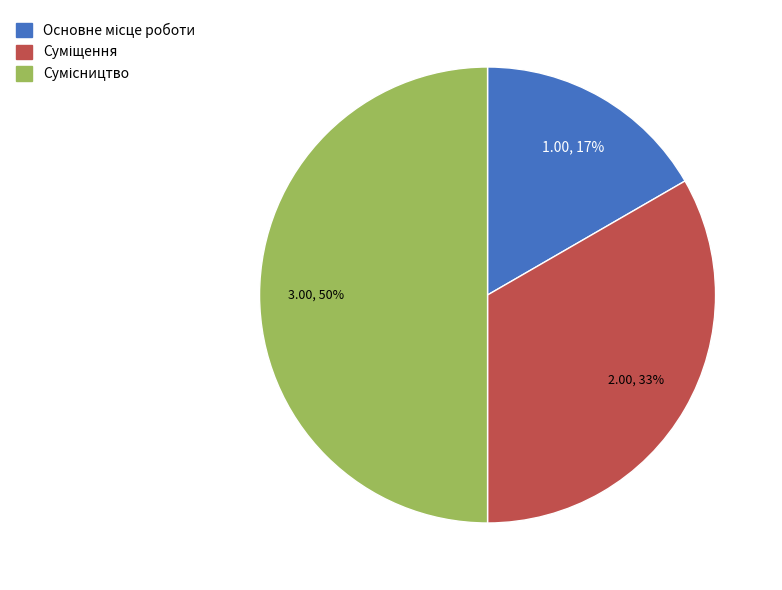

To the nearest percent, what is the difference between the largest and smallest slice percentages?

33%